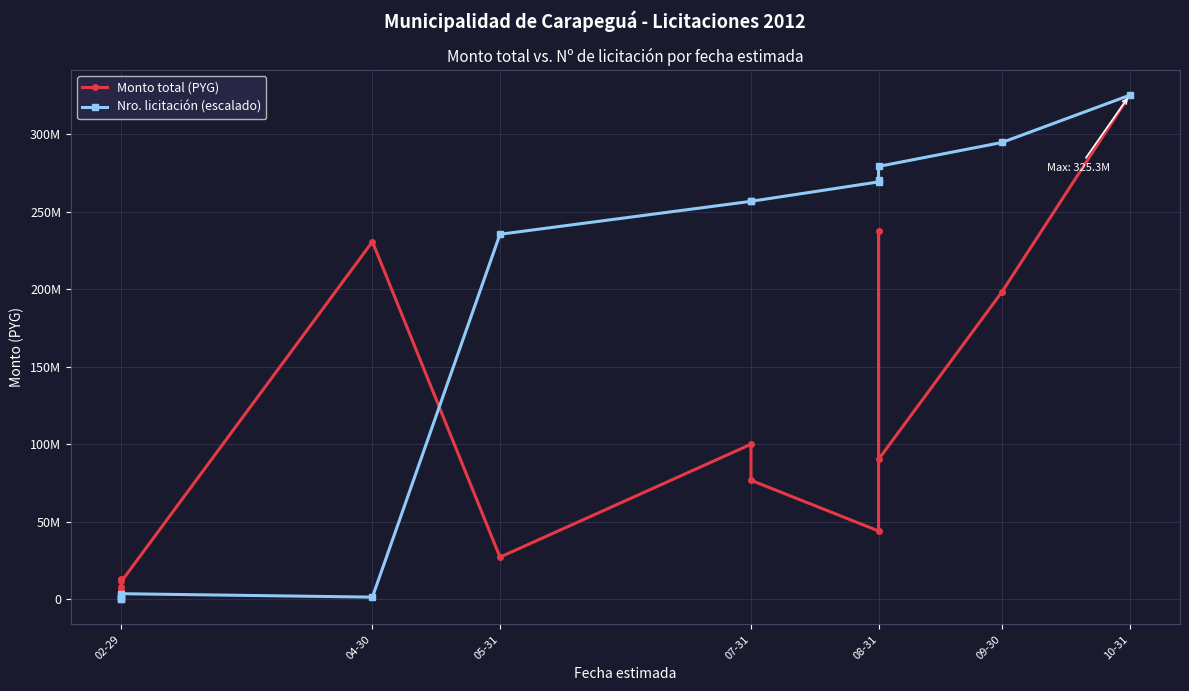

In Monto total (PYG), how many points are higher than both neighbors (excluding endpoints)?

4